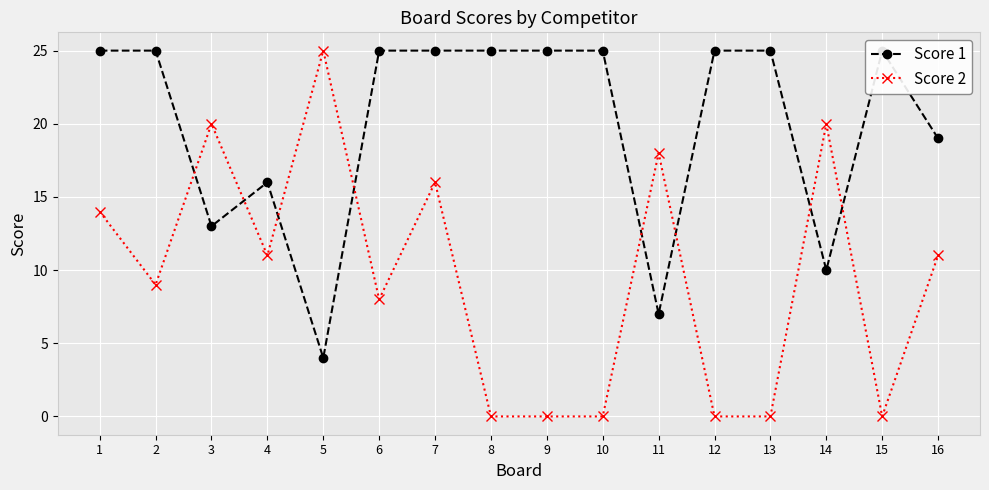

List the series in order of their overall mean, lowest first.

Score 2, Score 1